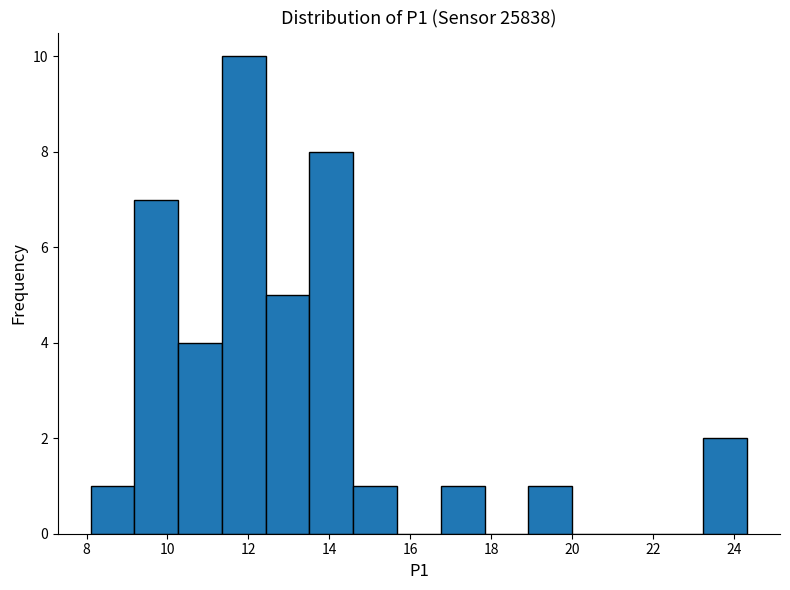

What is the height of the bar covering 16.8 to 17.8 on the x-axis? Neither the bar edges nor the heights are printed on the chart, so give them approximately, as read against the axes.

1